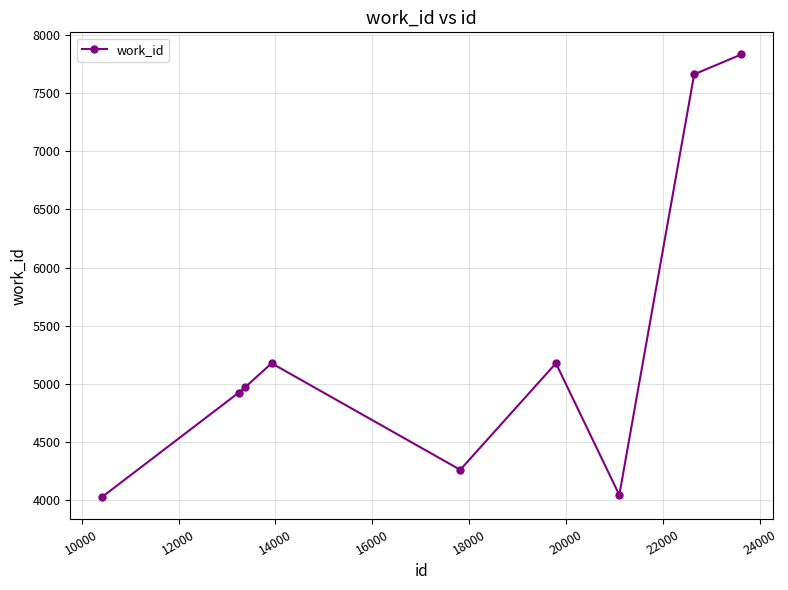

What is the minimum value shown in the chart?

4024